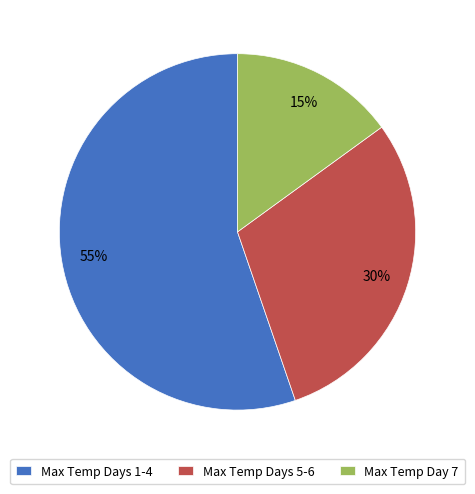

Rank the categories by value from lowest to highest.

Max Temp Day 7, Max Temp Days 5-6, Max Temp Days 1-4